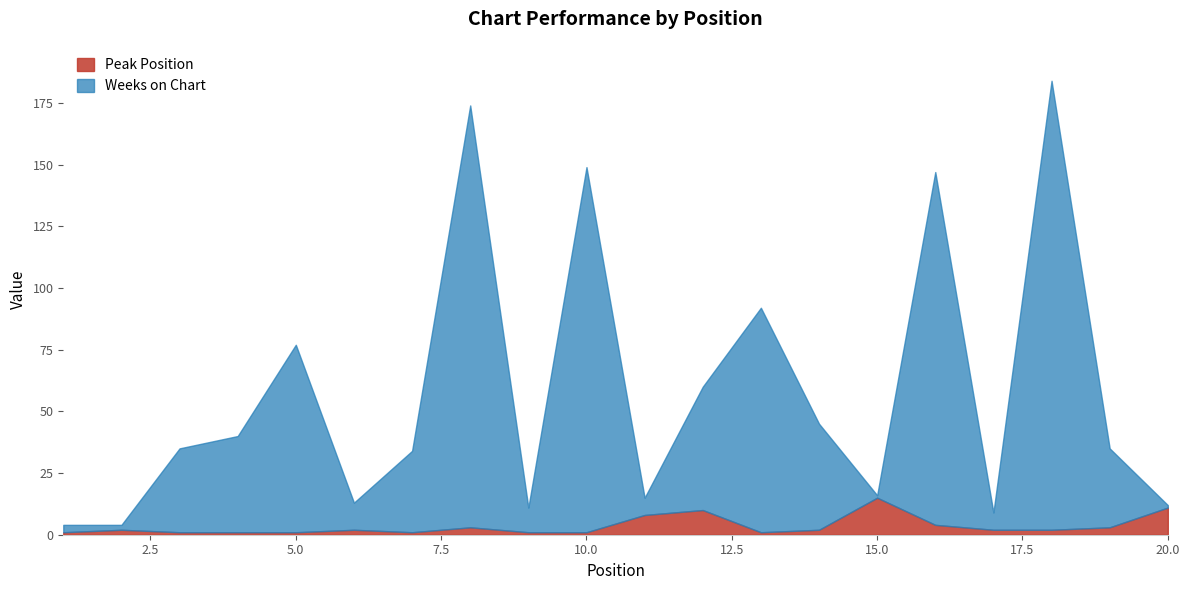

Rank the series by their maximum value, from lowest to highest.

Peak Position, Weeks on Chart